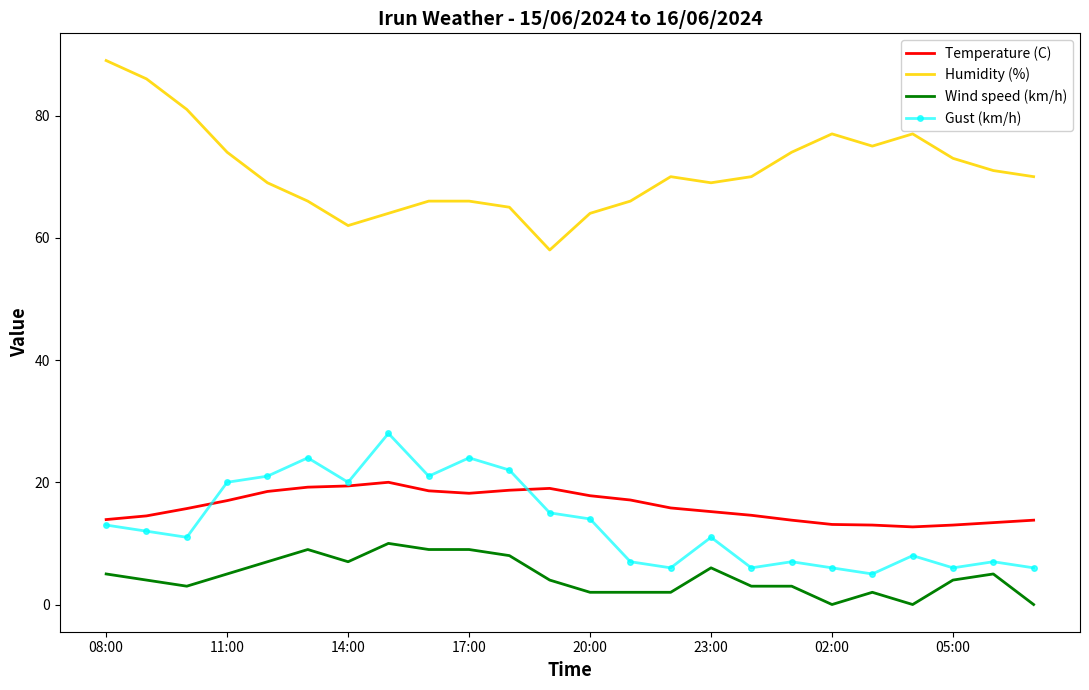

Which series has the largest total across all categories?

Humidity (%)